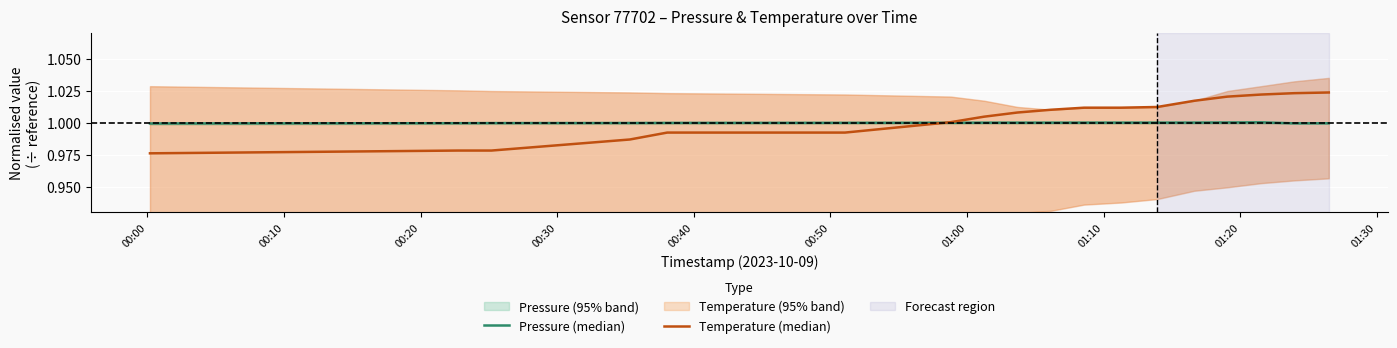

Does the chart display data point markers on the line(s)?

No